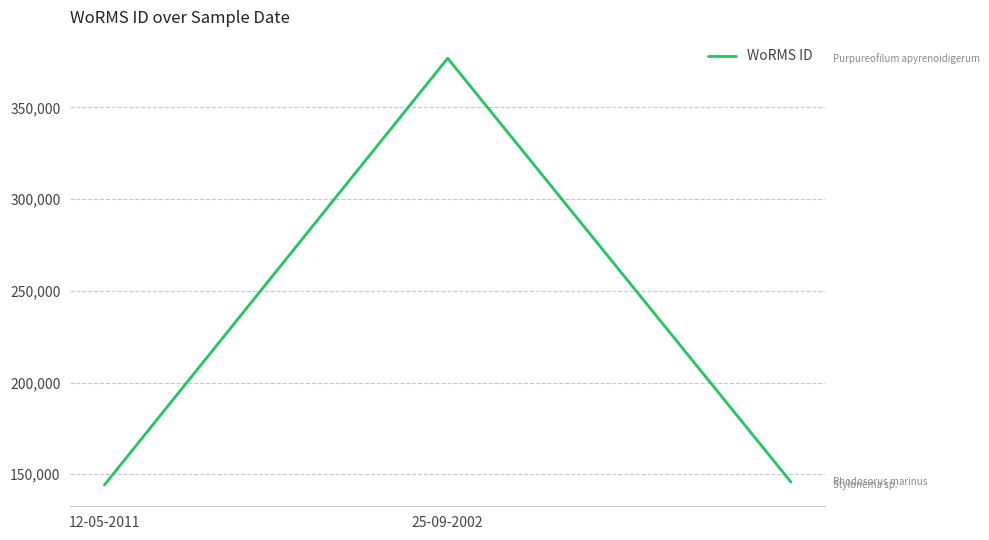

What is the difference between the maximum and second lowest values?

231026